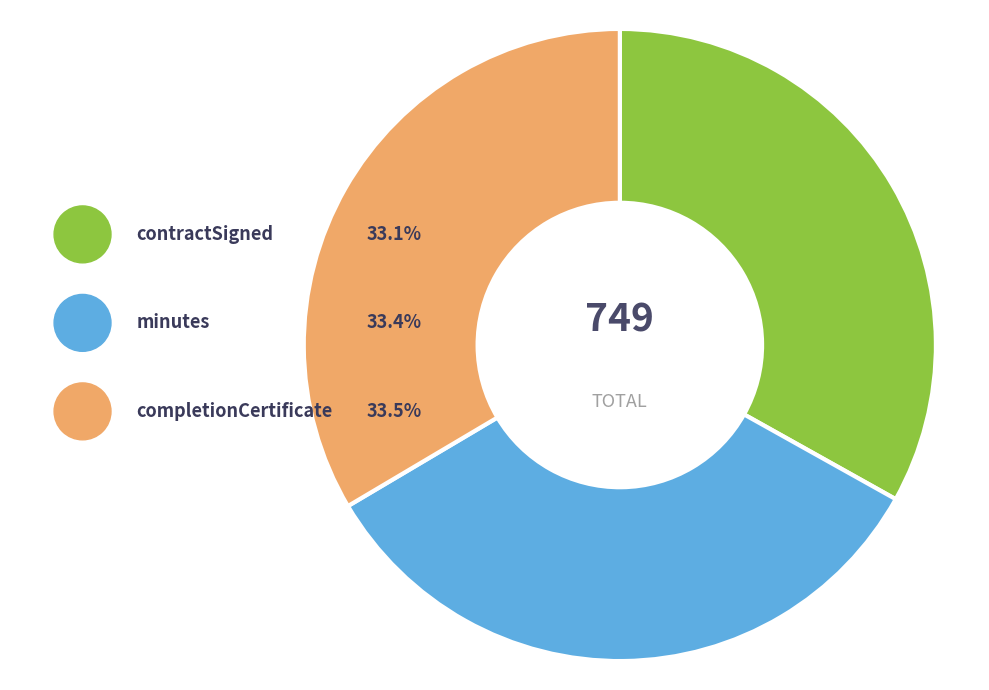

Rank the categories by value from lowest to highest.

contractSigned, minutes, completionCertificate